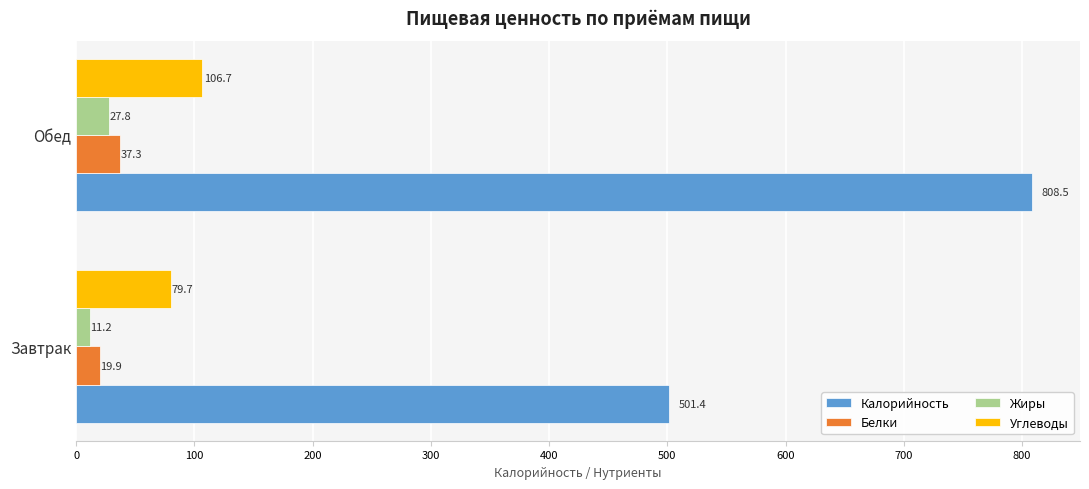

At which label is Углеводы closest to 93?

Завтрак